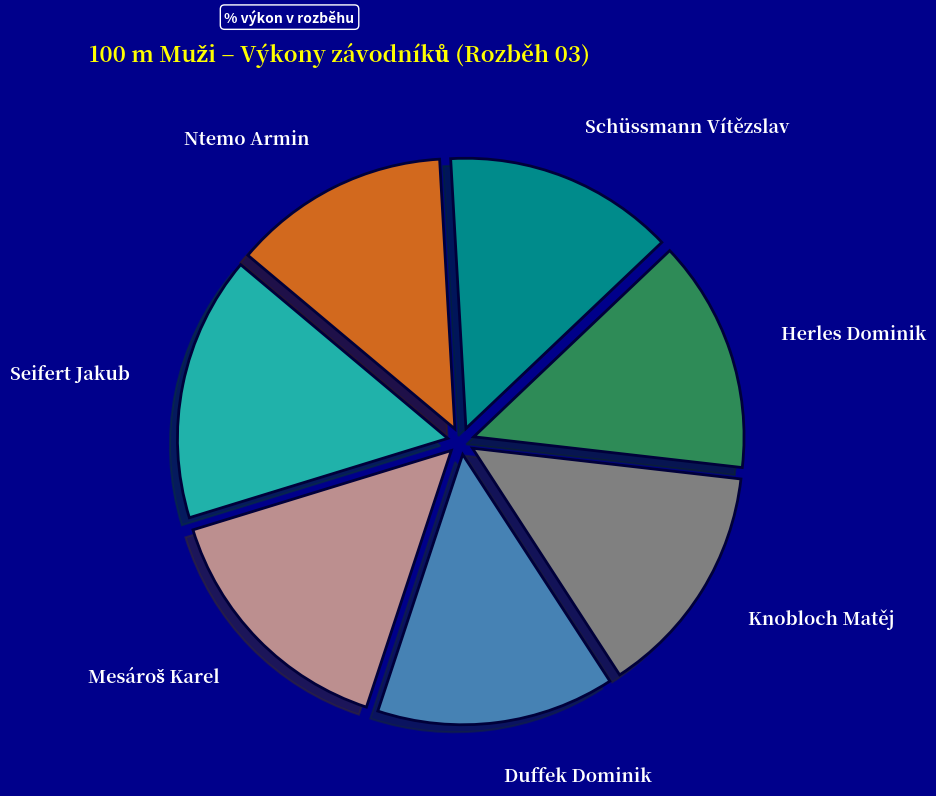

Approximately how many times larger is the value at Seifert Jakub compared to Ntemo Armin?

1.2